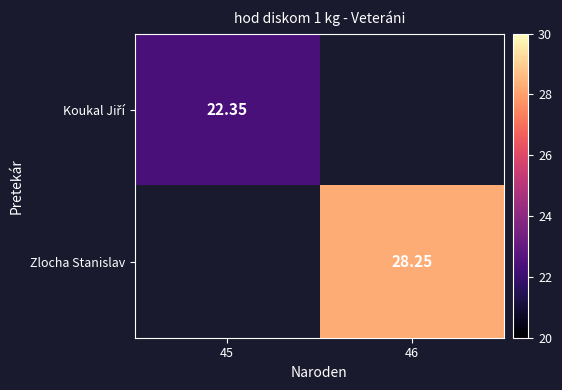

Rank the categories by Koukal Jiří value from lowest to highest.

45, 46